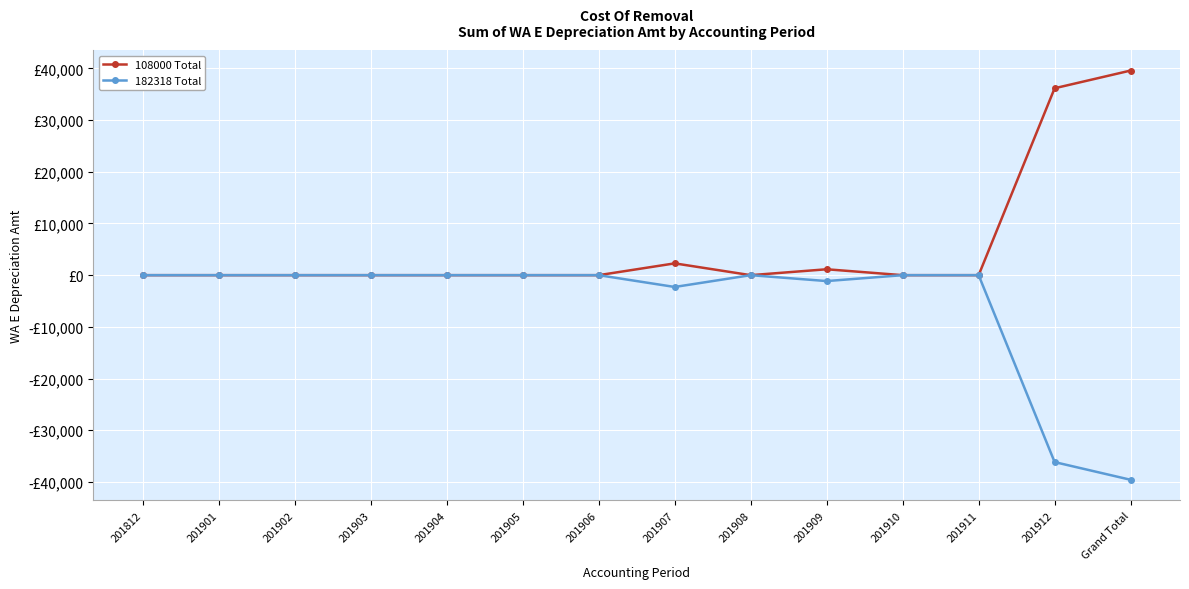

What are all the series names shown in the legend?

108000 Total, 182318 Total